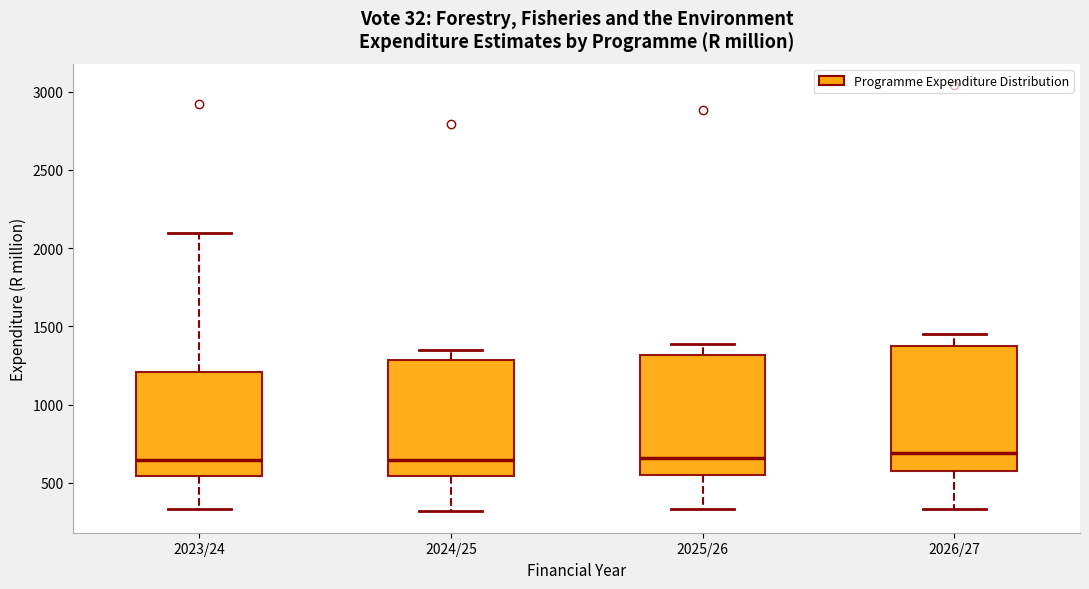

Reading left to right, transcribe this box plot: for each box, give where its median line is, the range the box spans, and where its two whiskers end, as read against the y-axis. The values are not printed on the chart, so give them approximately, as read against the axis.

2023/24: median 650, box 550 to 1200, whiskers 350 to 2100
2024/25: median 650, box 550 to 1300, whiskers 300 to 1350
2025/26: median 650, box 550 to 1300, whiskers 350 to 1400
2026/27: median 700, box 600 to 1350, whiskers 350 to 1450